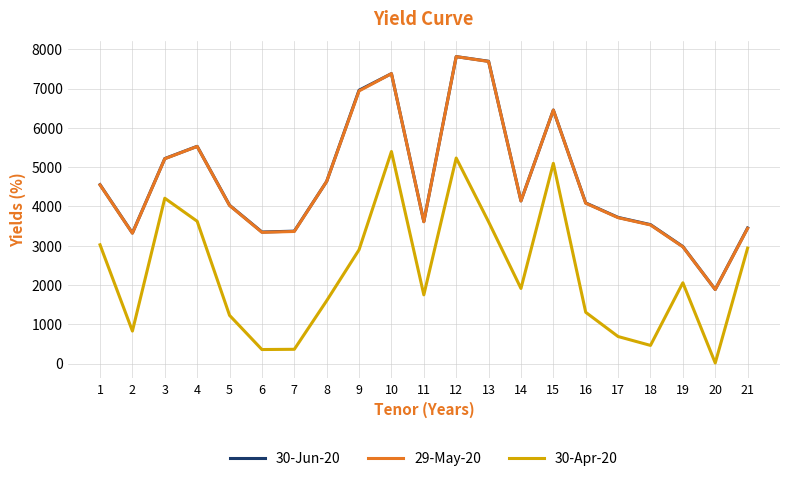

Is the value of 30-Jun-20 at 6 greater than the value of 30-Apr-20 at 5?

Yes